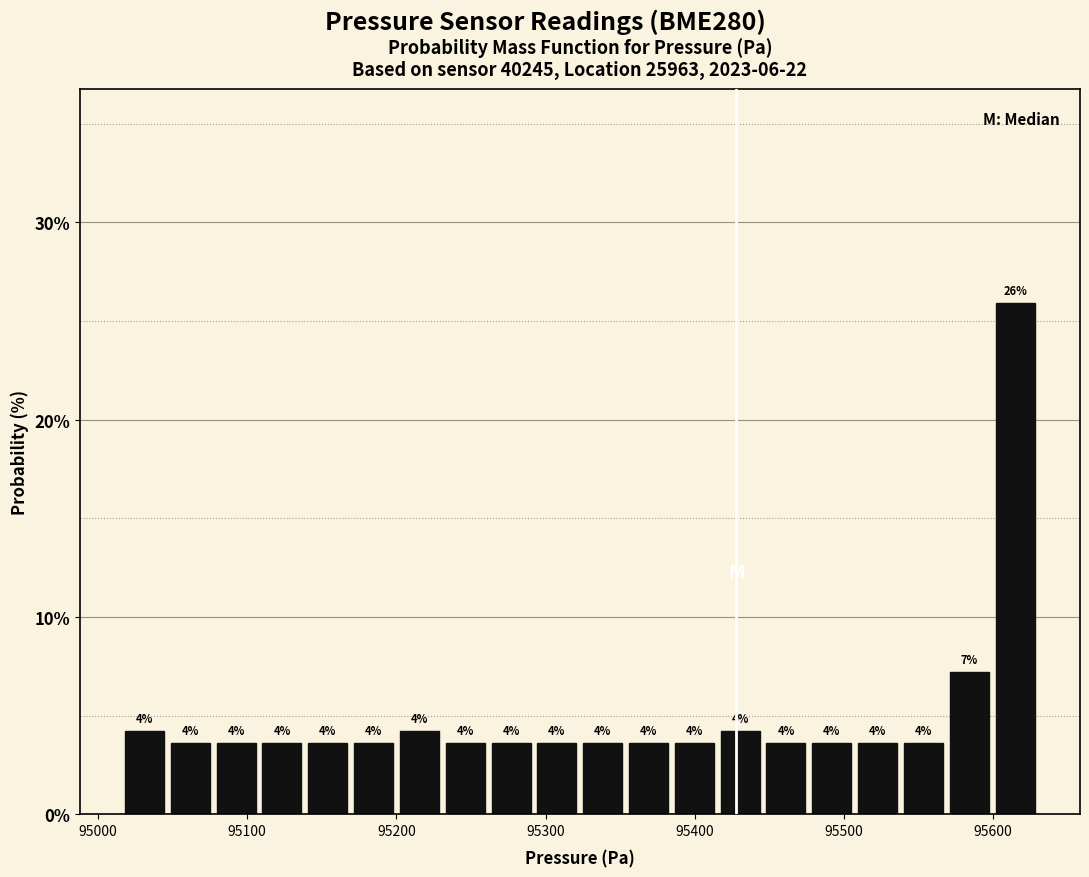

Around what value on the x-axis is the tallest bar? Give the approximate position of its centre, as read against the axis.

95610